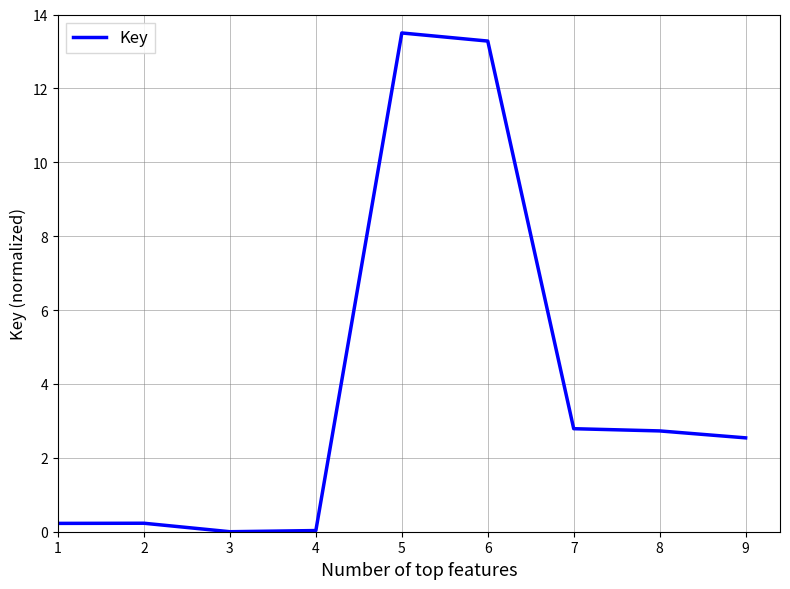

What is the difference between the values at 1 and 5?

13.3